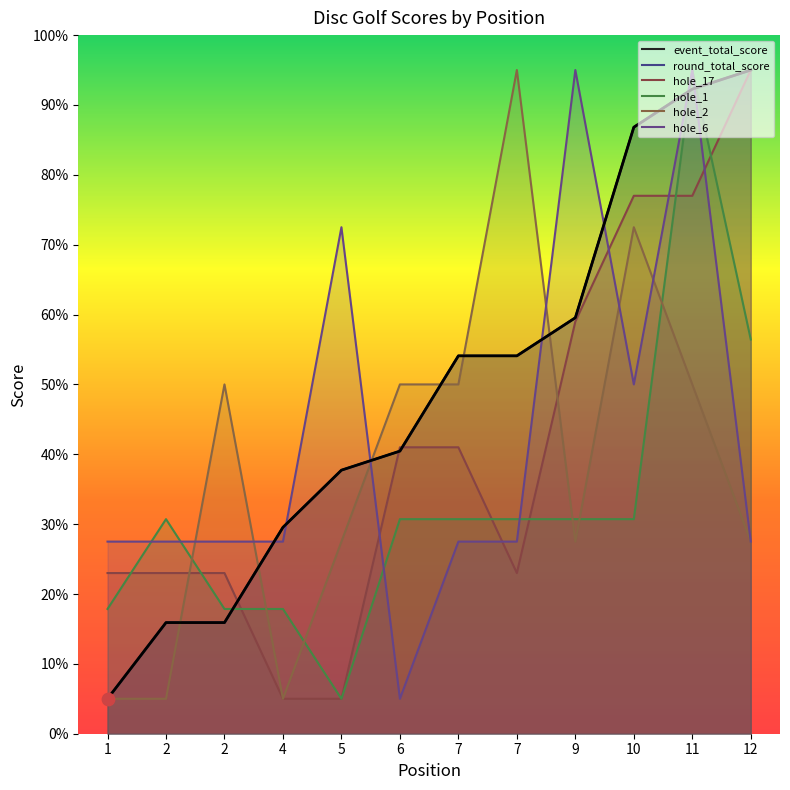

Which series has the widest spread of Y values?

event_total_score